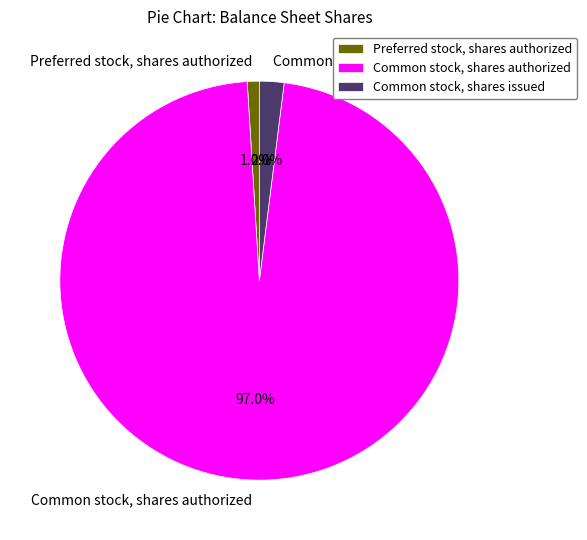

Do Common stock, shares authorized and Common stock, shares issued together represent more than half of the pie?

Yes